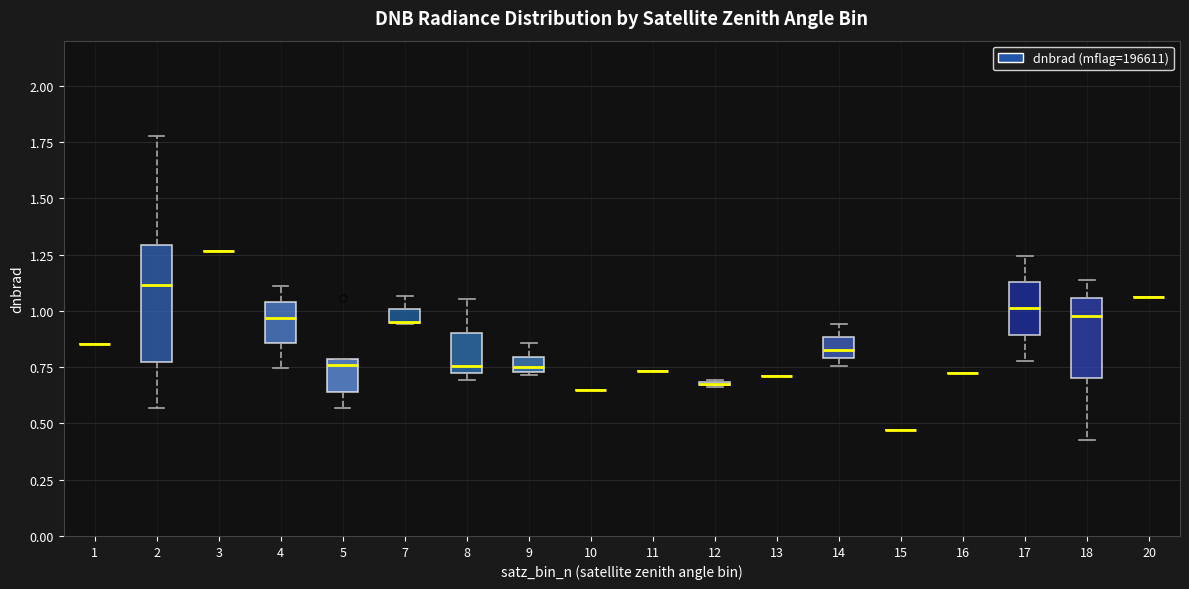

Which box is the tallest, from its lower edge to its upper edge?

2